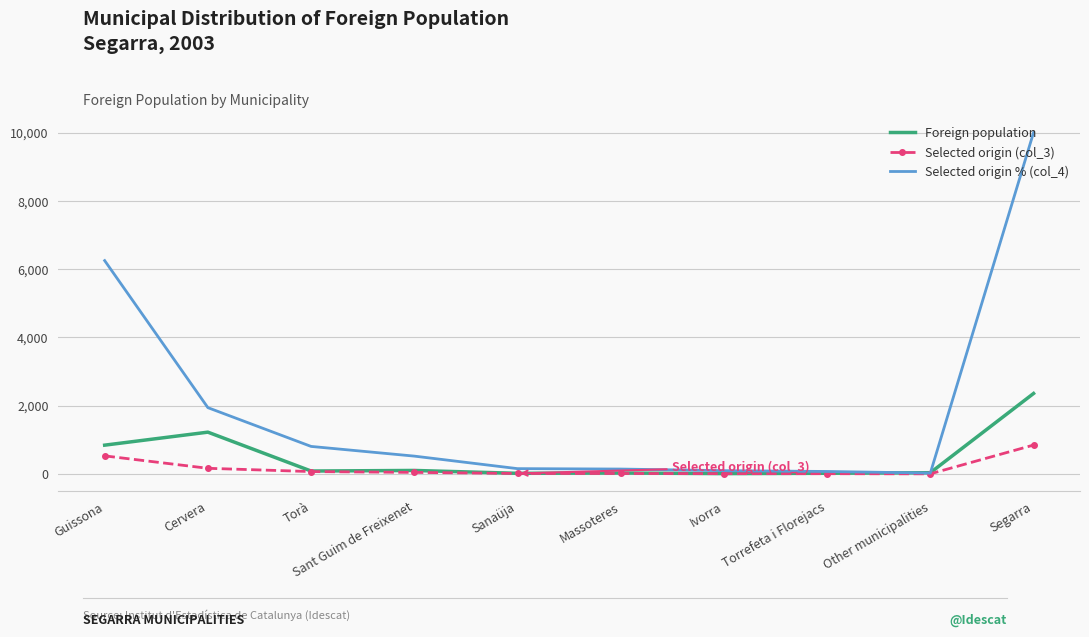

The value of Foreign population at Segarra is 2356. True or false?

True